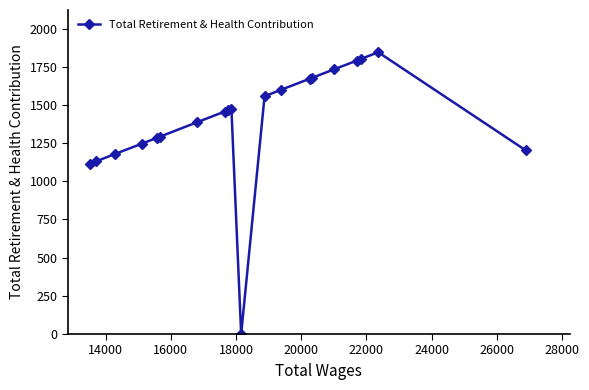

What is the maximum value shown in the chart?

1845